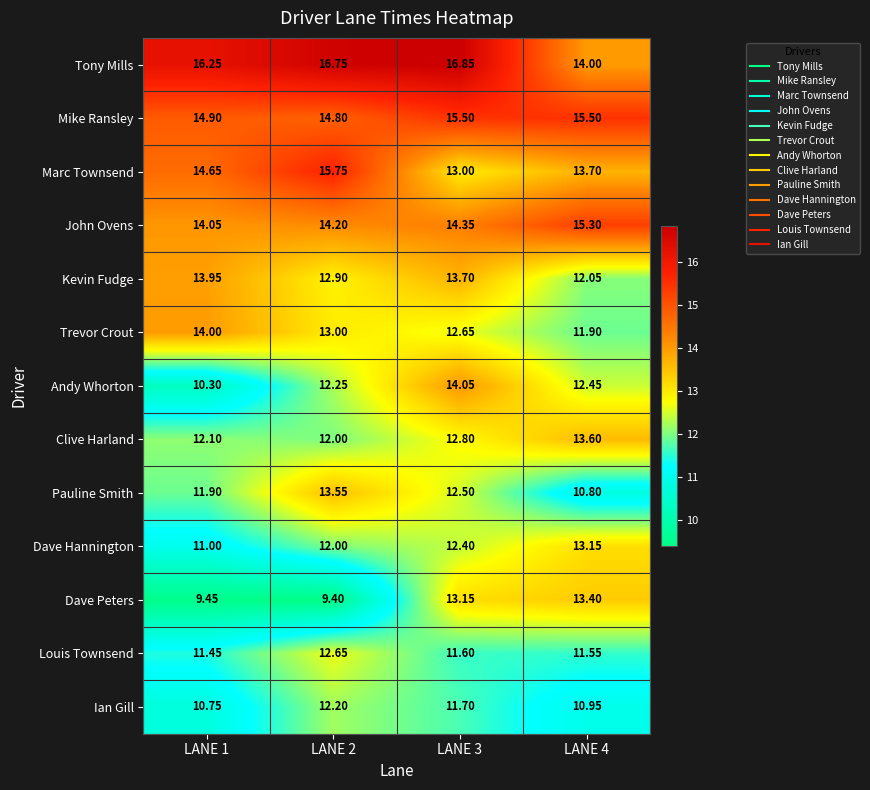

Is the value of Tony Mills at LANE 1 greater than the value of Trevor Crout at LANE 2?

Yes